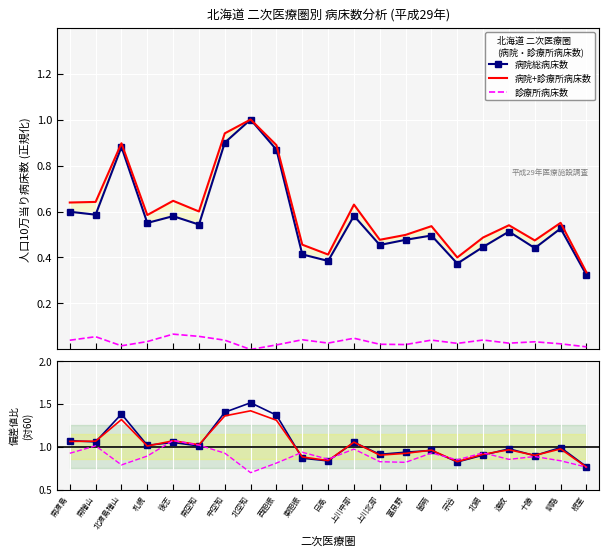

Which series has the widest spread of values?

病院偏差値比